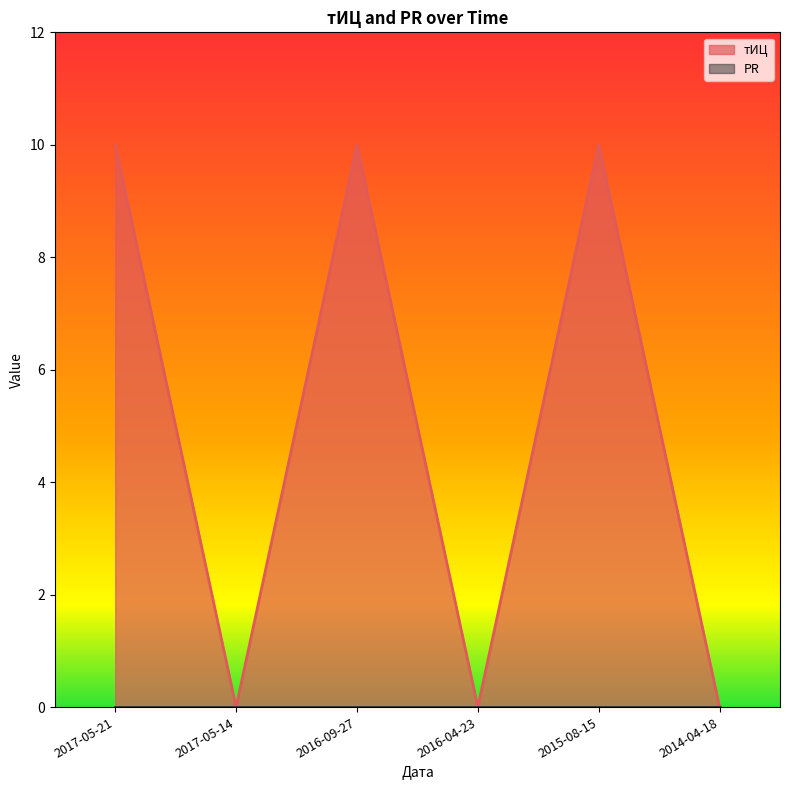

How many interior local valleys (lower than both neighbors) does the data have?

2